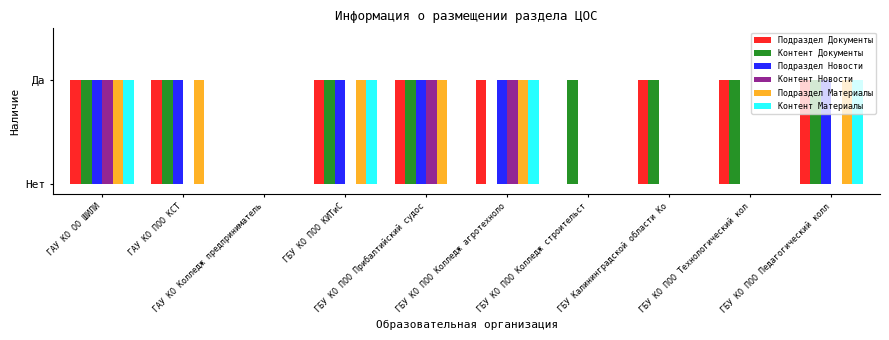

At ГБУ КО ПОО Педагогический колл, list the series in order from smallest to largest.

Контент Новости, Подраздел Документы, Контент Документы, Подраздел Новости, Подраздел Материалы, Контент Материалы